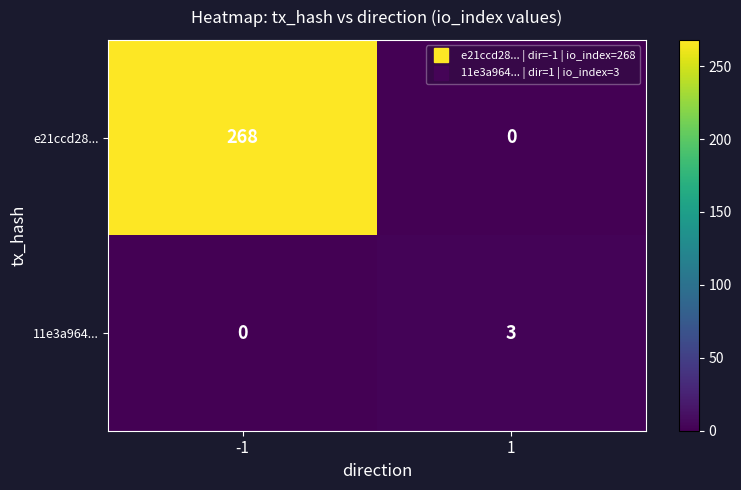

What is the sum of the e21ccd28... values at 1 and -1?

268